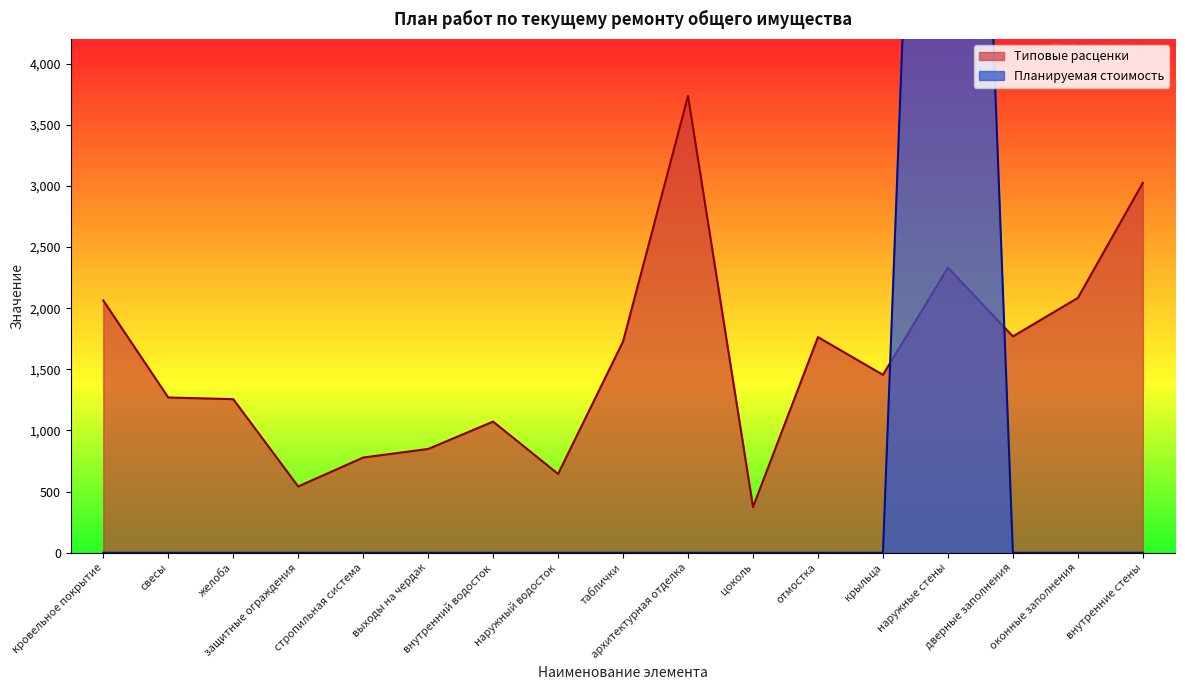

Between наружный водосток and дверные заполнения, which series saw the biggest shift?

Типовые расценки